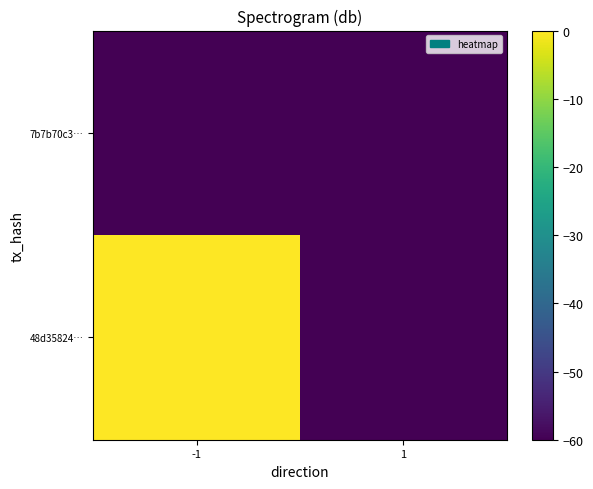

Reading left to right, extract all data points from this chart.

48d35824…: -1=0	1=-60
7b7b70c3…: -1=-60	1=-60